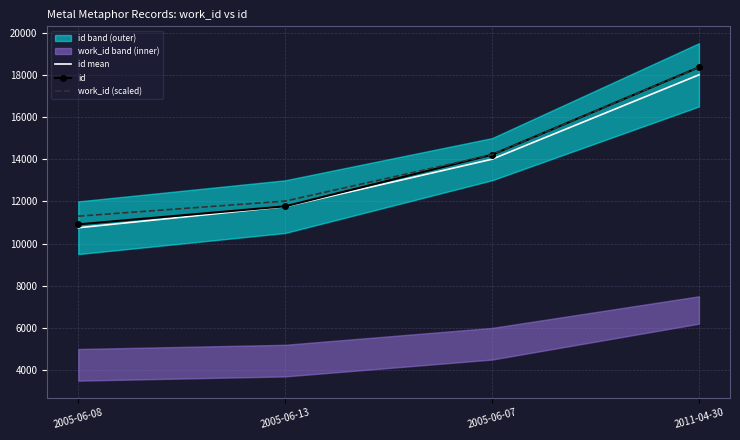

True or false: id mean has a value of 17023.2 at 2005-06-13.

False